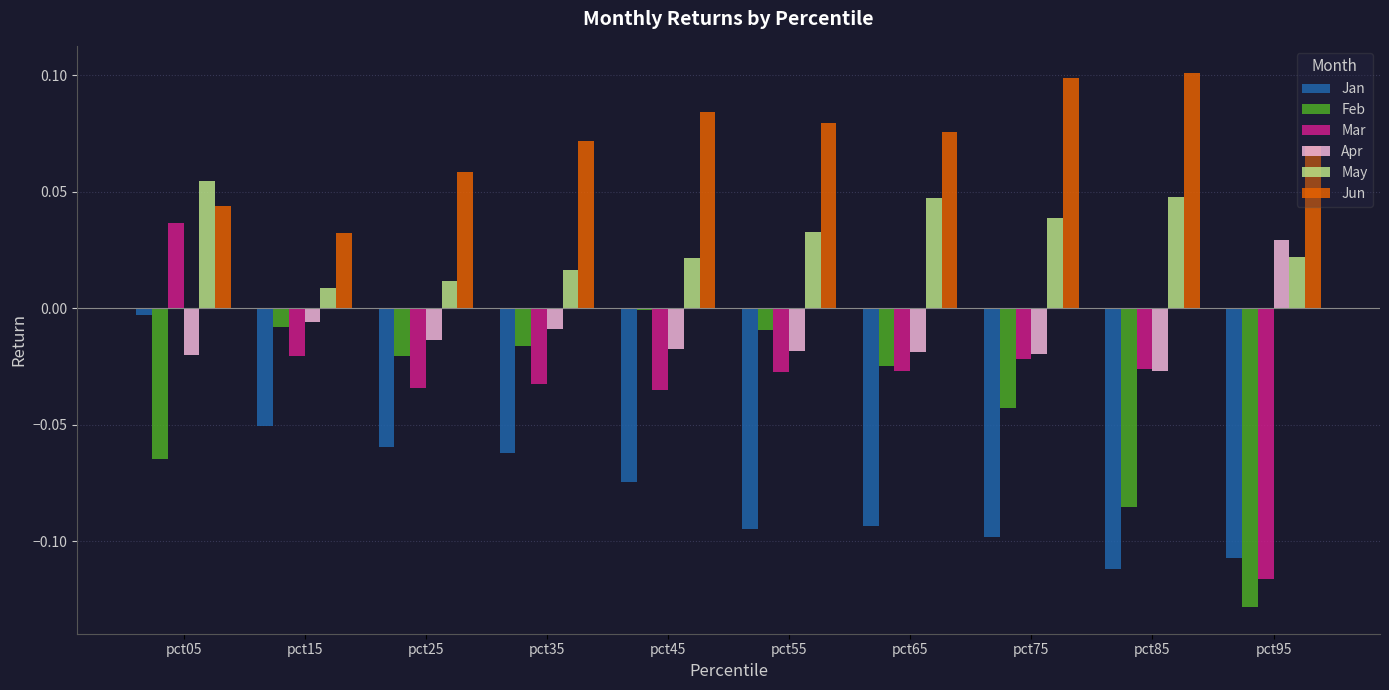

Which series has the largest range (max minus min)?

Mar